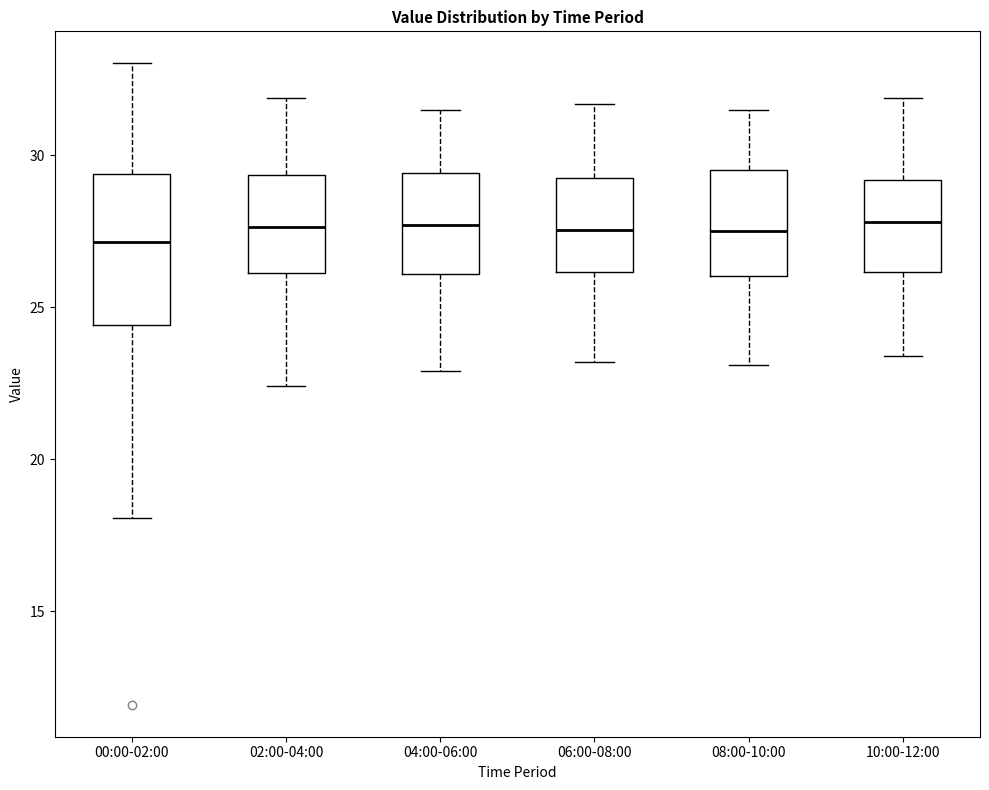

Reading left to right, transcribe this box plot: for each box, give where its median line is, the range the box spans, and where its two whiskers end, as read against the y-axis. The values are not printed on the chart, so give them approximately, as read against the axis.

00:00-02:00: median 27.0, box 24.5 to 29.5, whiskers 18.0 to 33.0
02:00-04:00: median 27.5, box 26.0 to 29.5, whiskers 22.5 to 32.0
04:00-06:00: median 27.5, box 26.0 to 29.5, whiskers 23.0 to 31.5
06:00-08:00: median 27.5, box 26.0 to 29.5, whiskers 23.0 to 31.5
08:00-10:00: median 27.5, box 26.0 to 29.5, whiskers 23.0 to 31.5
10:00-12:00: median 28.0, box 26.0 to 29.0, whiskers 23.5 to 32.0